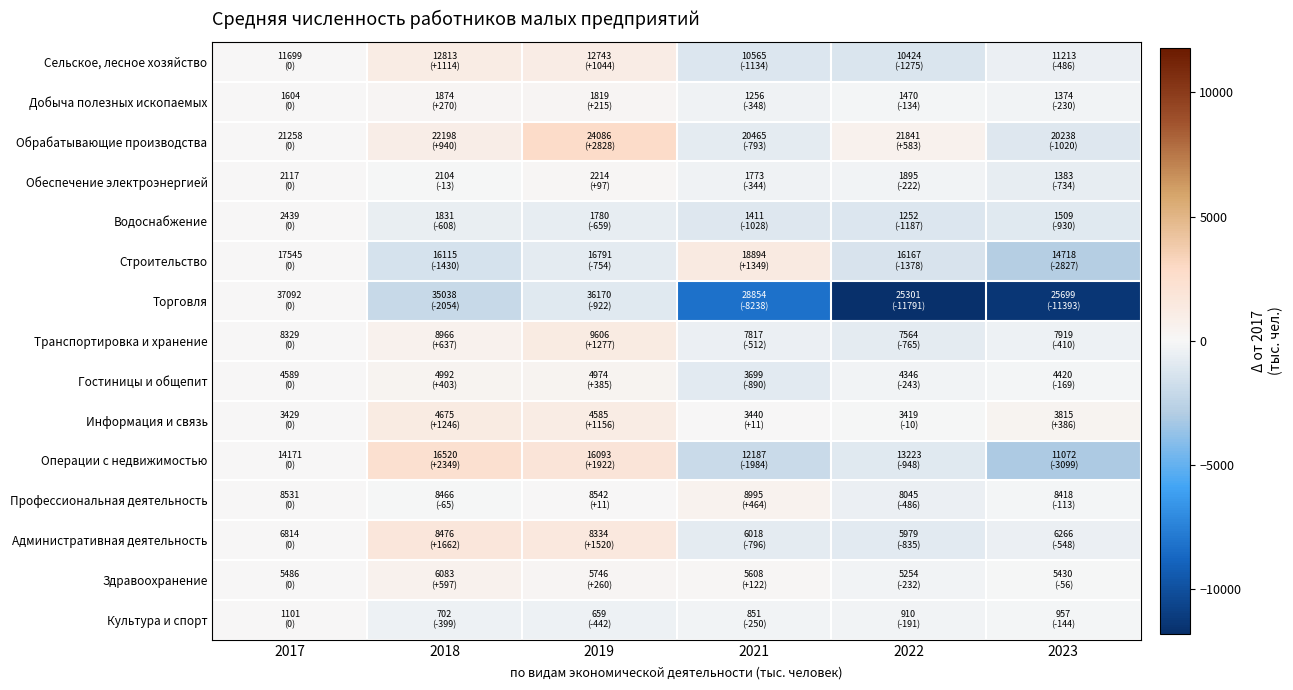

List the series in order of their peak value, lowest first.

Водоснабжение, Торговля, Культура и спорт, Обеспечение электроэнергией, Добыча полезных ископаемых, Гостиницы и общепит, Профессиональная деятельность, Здравоохранение, Сельское, лесное хозяйство, Информация и связь, Транспортировка и хранение, Строительство, Административная деятельность, Операции с недвижимостью, Обрабатывающие производства